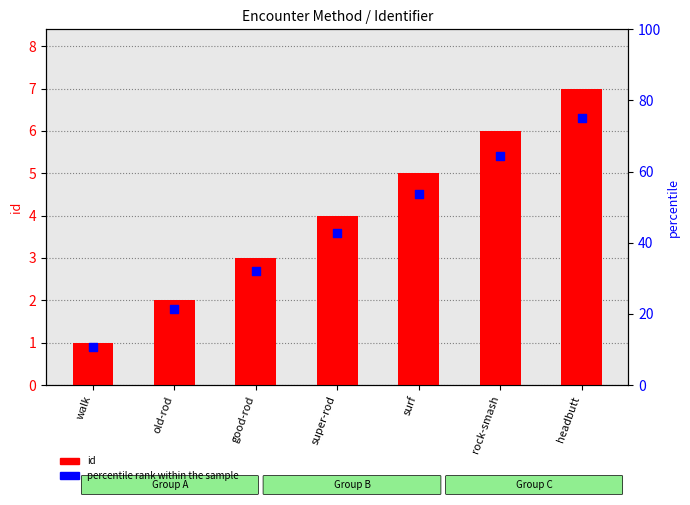

Which series has the widest spread of Y values?

percentile rank within the sample